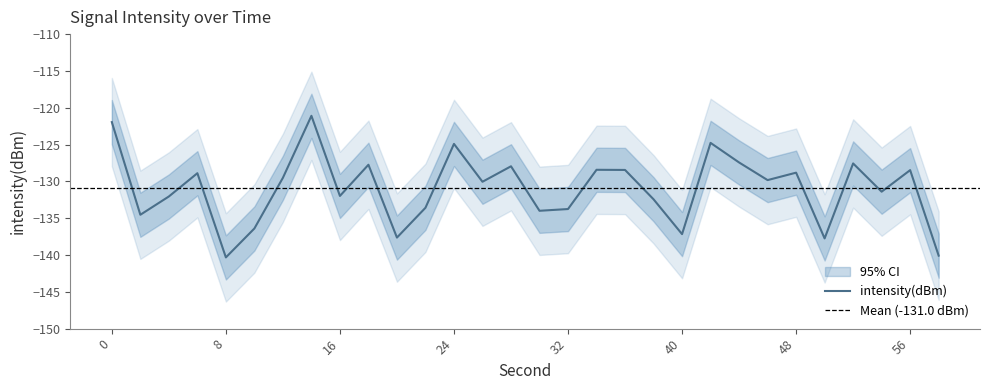

How many values in the intensity(dBm) series exceed -129?

13